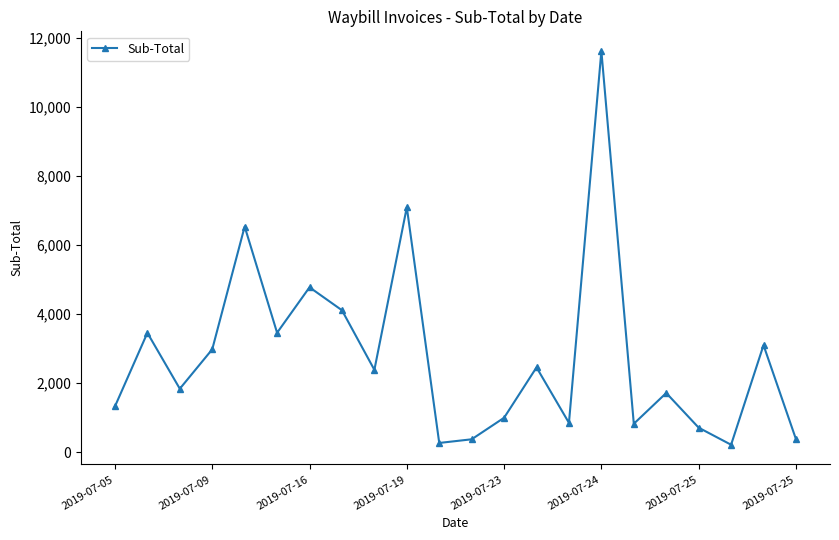

How many points are higher than both their immediate neighbors (excluding endpoints)?

8